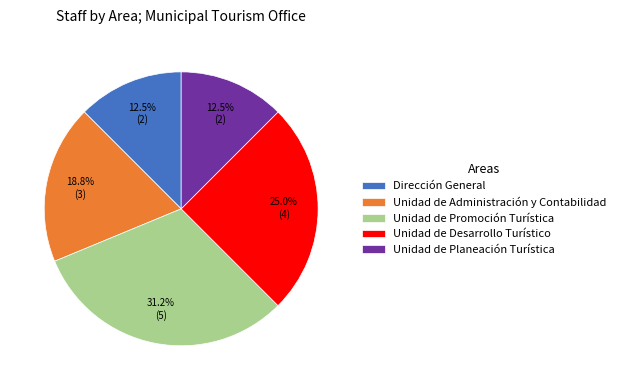

To the nearest percent, what is the combined percentage of Unidad de Promoción Turística and Dirección General?

44%